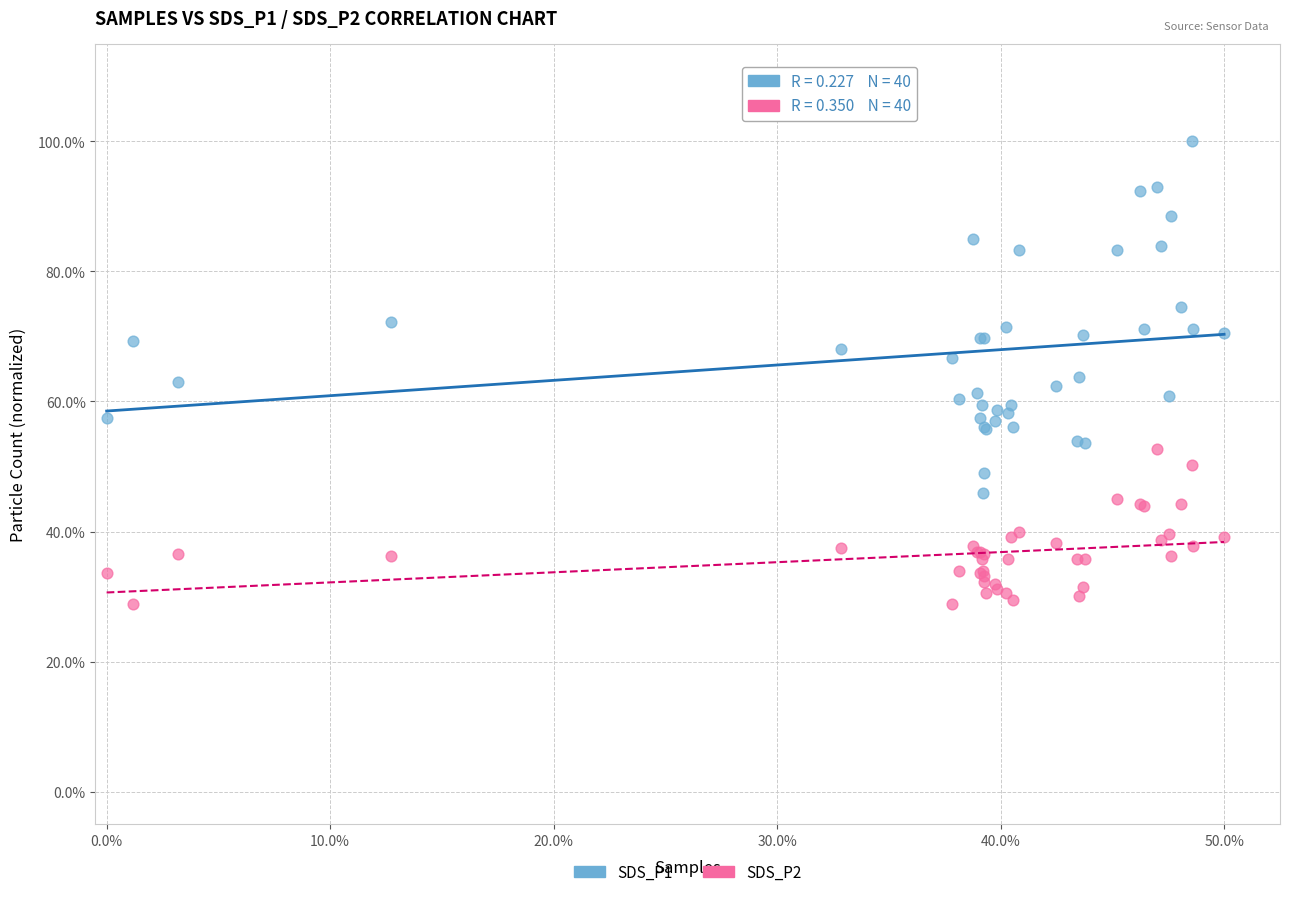

What are all the series names shown in the legend?

SDS_P1, SDS_P2